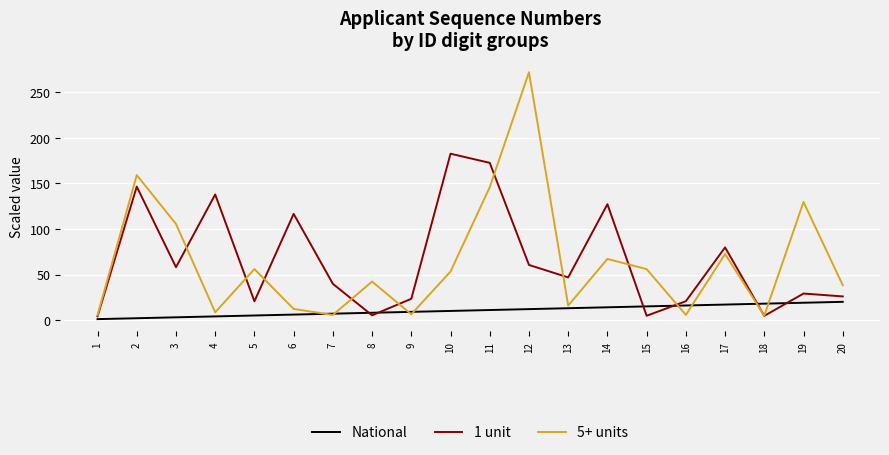

How many times do National and 1 unit cross each other?

6